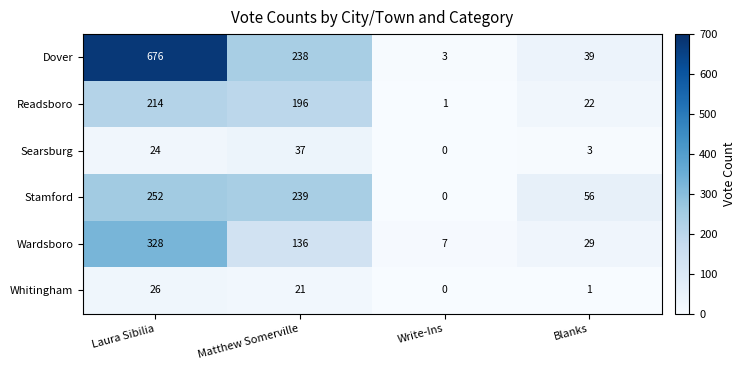

Reading left to right, what are all the values shown in this chart?

Dover: 676	238	3	39
Readsboro: 214	196	1	22
Searsburg: 24	37	0	3
Stamford: 252	239	0	56
Wardsboro: 328	136	7	29
Whitingham: 26	21	0	1